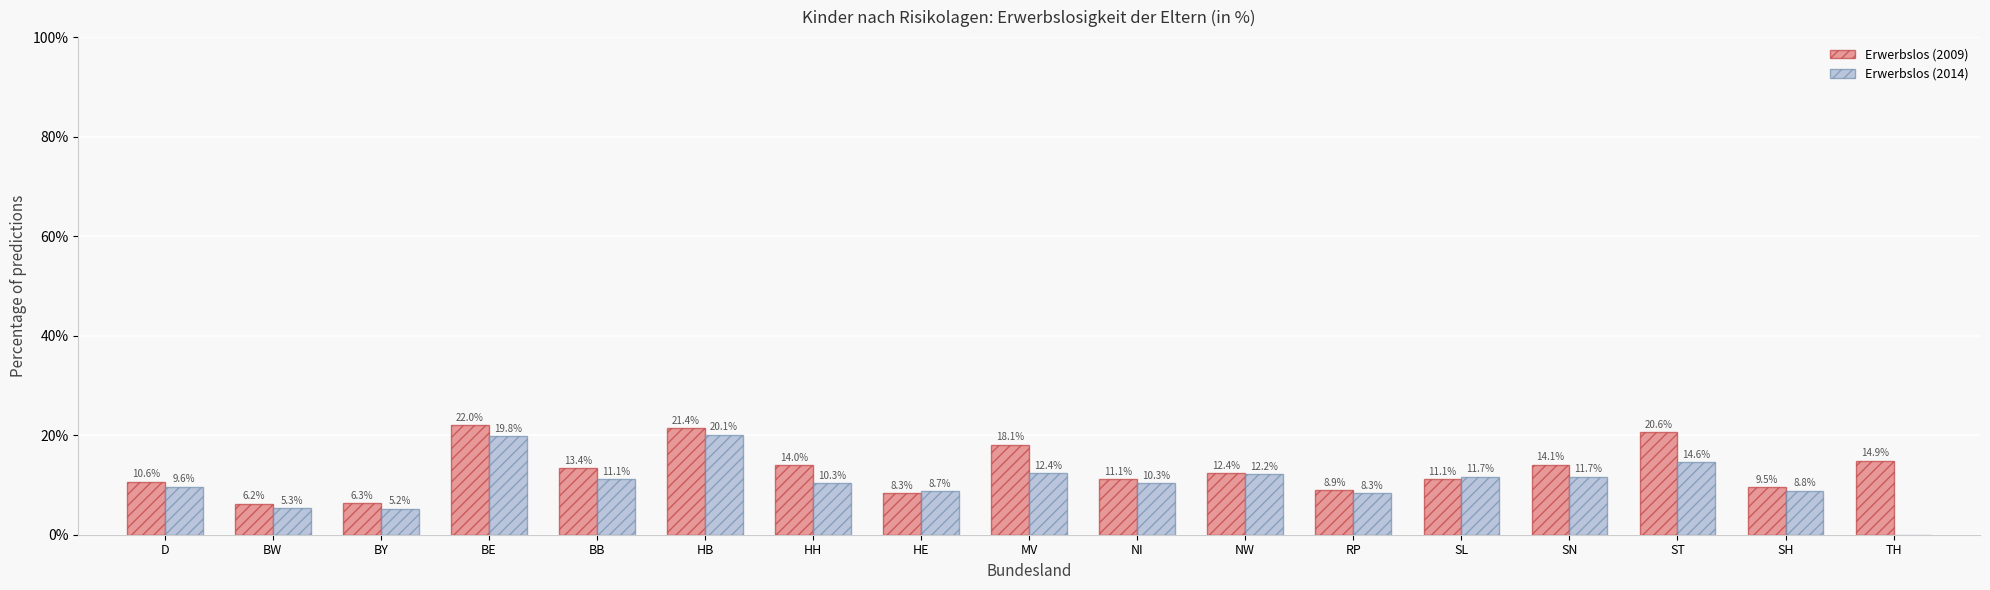

What is the highest value of the Erwerbslos (2014) series?

20.1